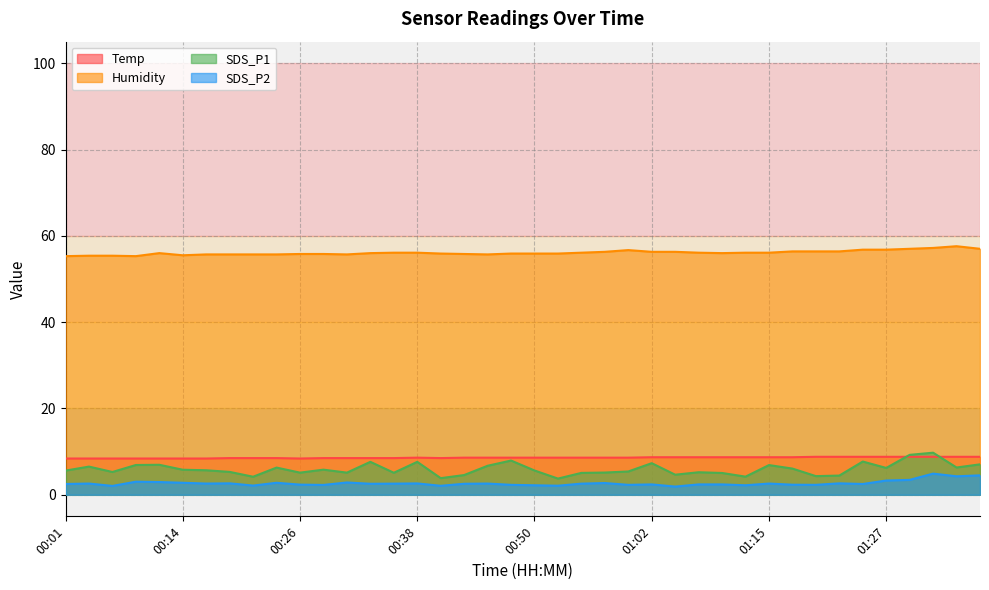

What is the highest value of the Humidity series?

57.6